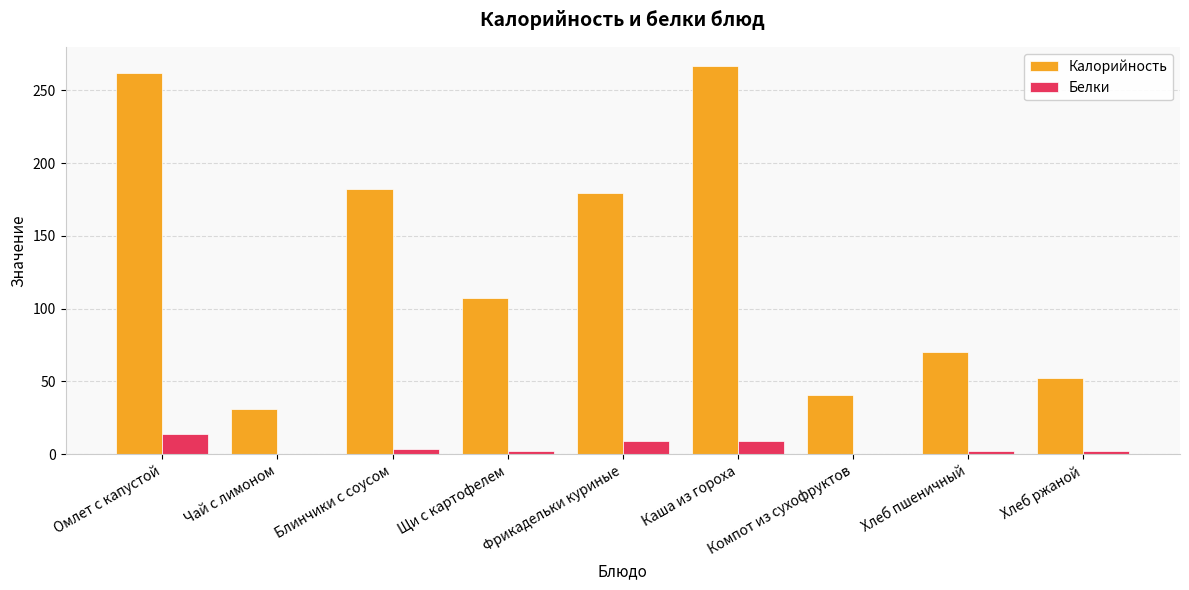

What is the sum of the Белки values at Омлет с капустой and Каша из гороха?

22.6